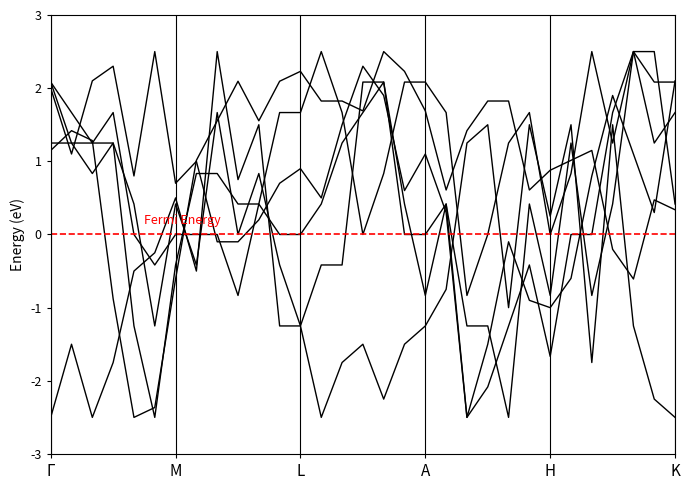

The value of PRESSIONESLM mb at 24/3 is 1.0. True or false?

False